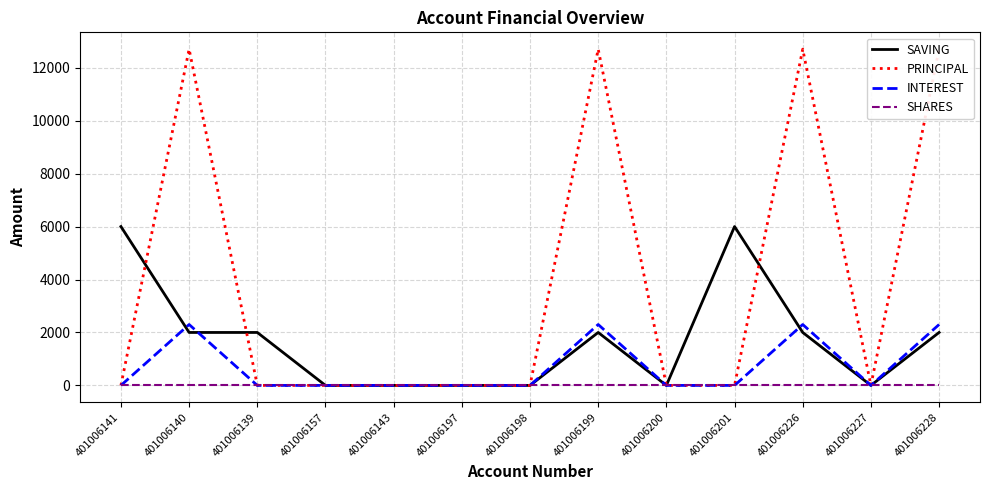

How many categories are shown in the chart?

13